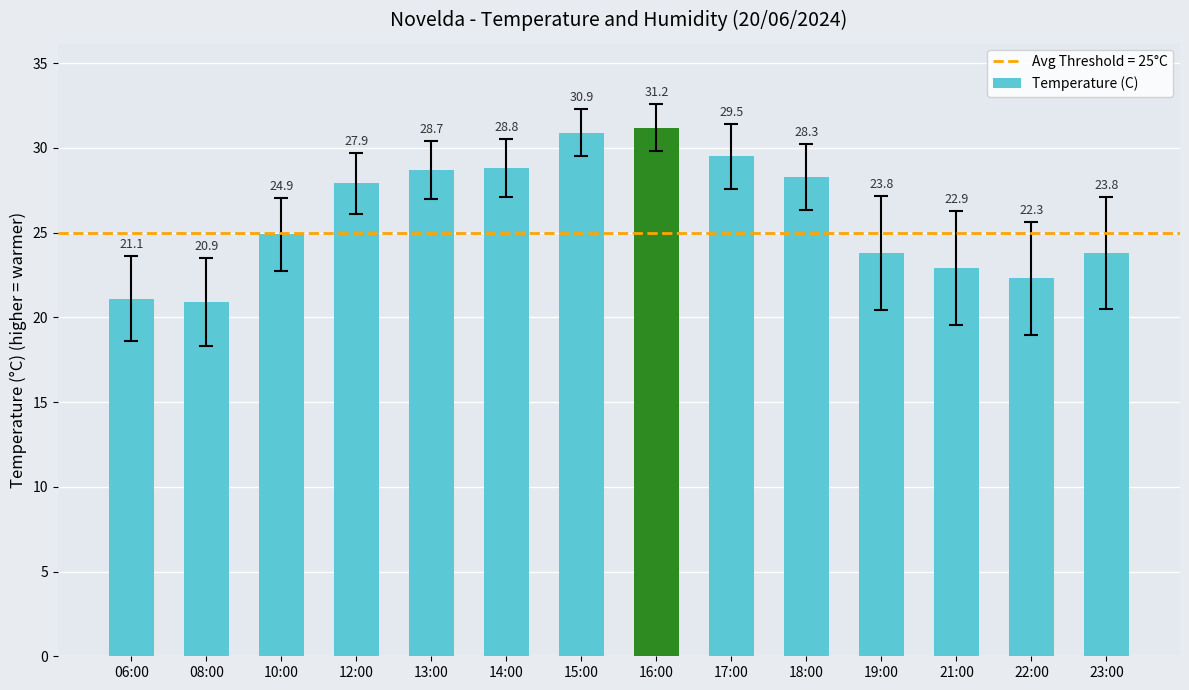

Reading right to left, extract all data points from this chart.

23.8	22.3	22.9	23.8	28.3	29.5	31.2	30.9	28.8	28.7	27.9	24.9	20.9	21.1